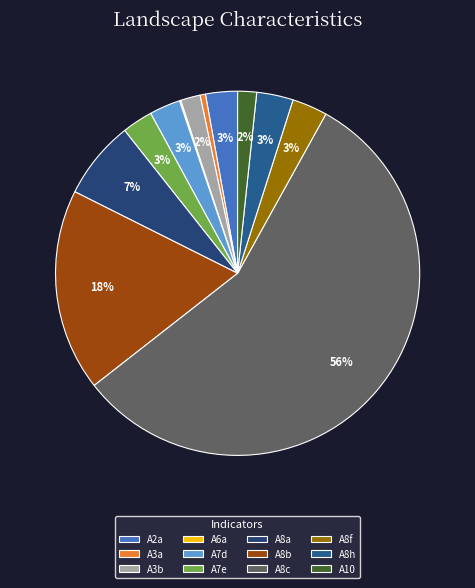

Approximately how many times larger is the value at A7d compared to A8b?

0.2